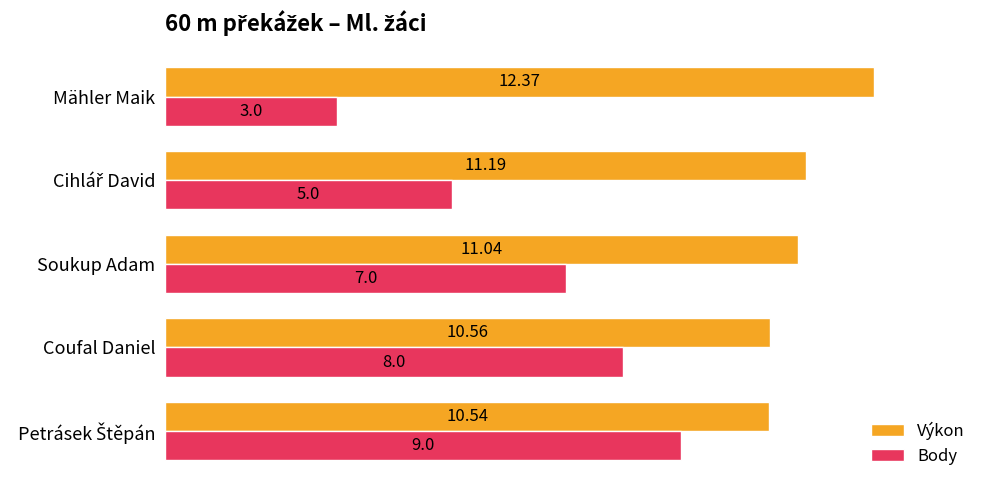

Which category has the lowest value across all series?

Mähler Maik